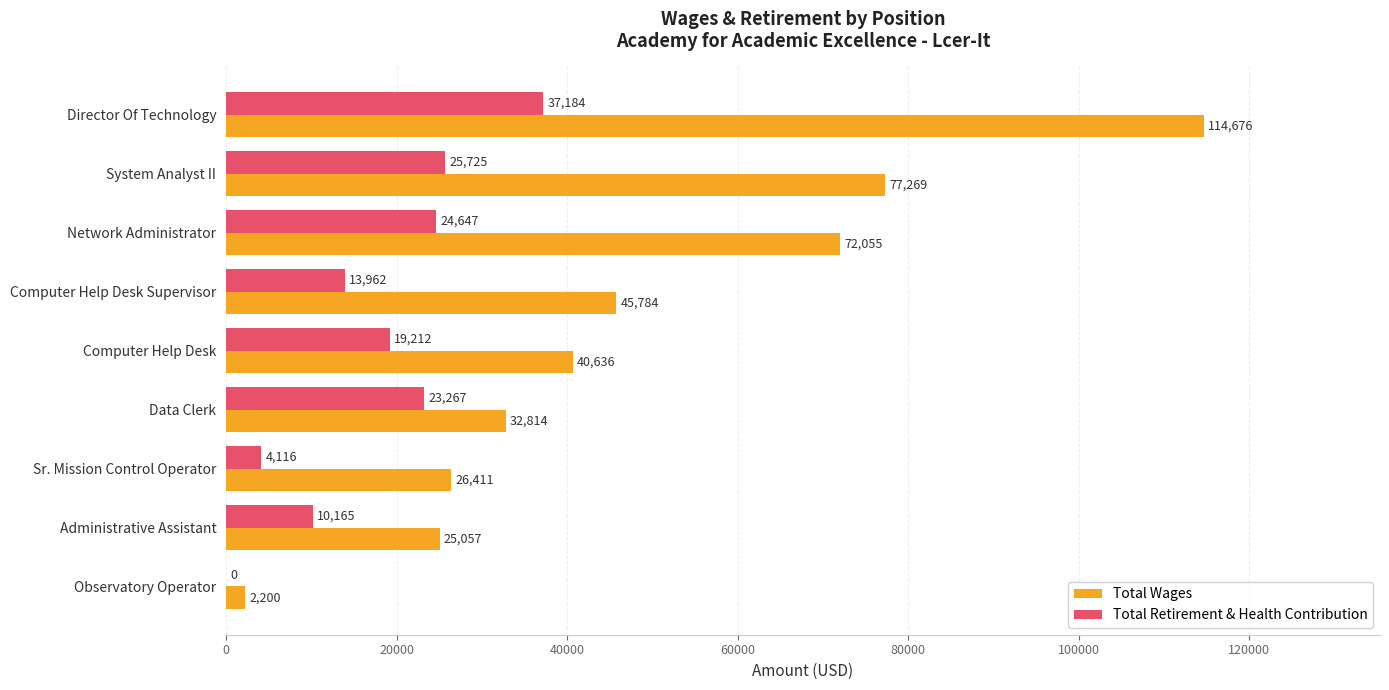

Which series changed the most between Computer Help Desk and Administrative Assistant?

Total Wages